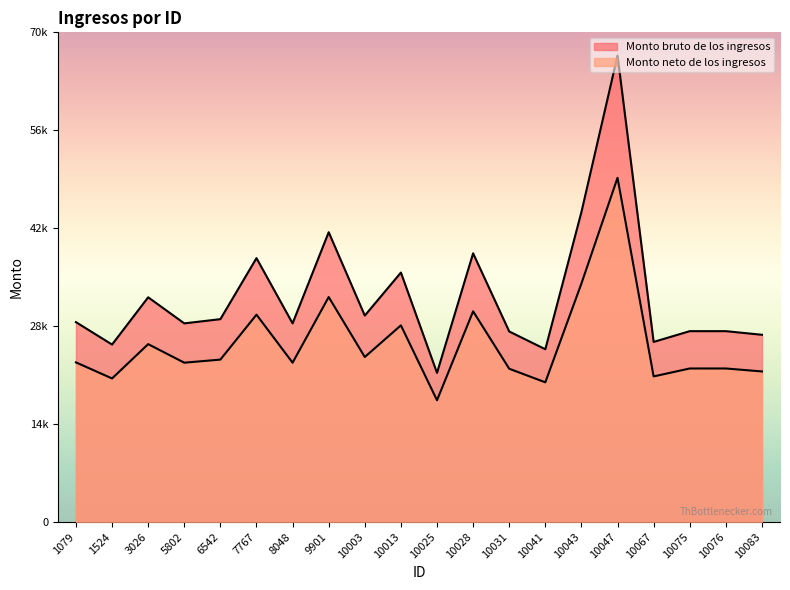

What is the maximum value for Monto bruto de los ingresos?

66816.9